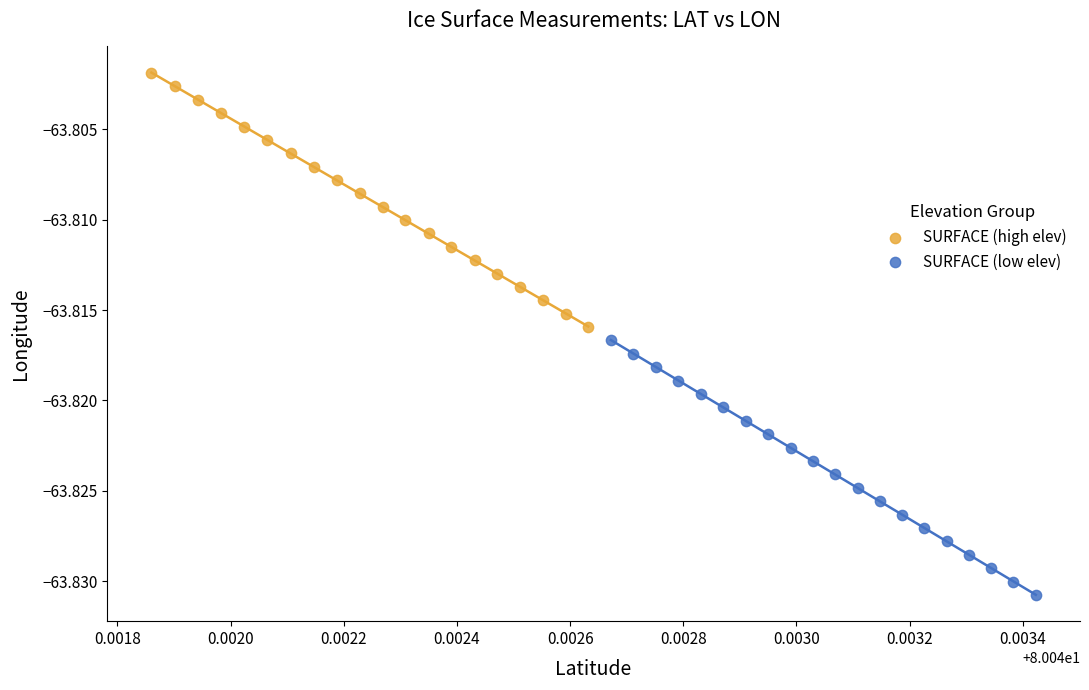

What are all the series names shown in the legend?

SURFACE (high elev), SURFACE (low elev)